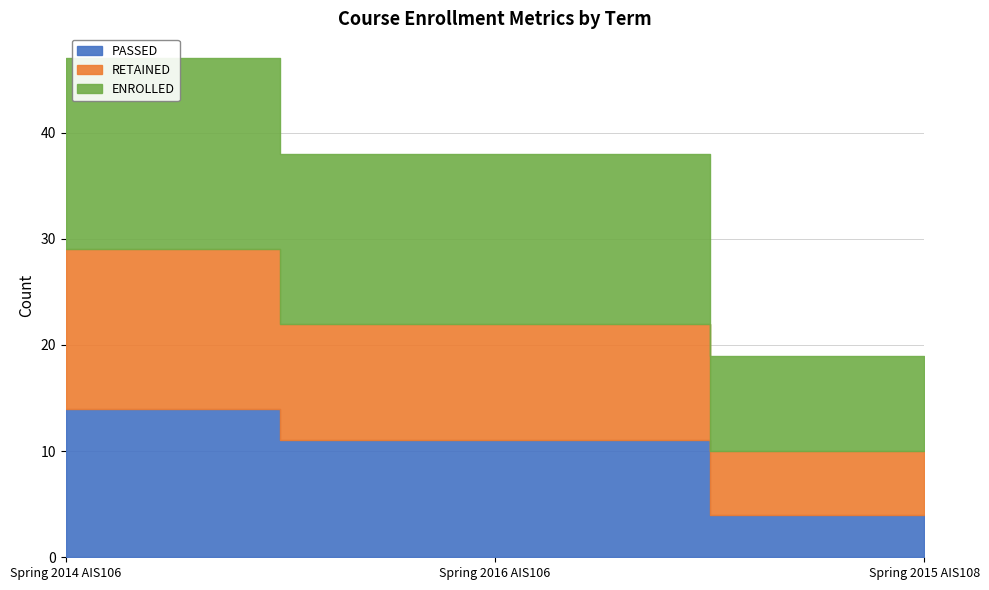

What position from the left is Spring 2016 AIS106?

2